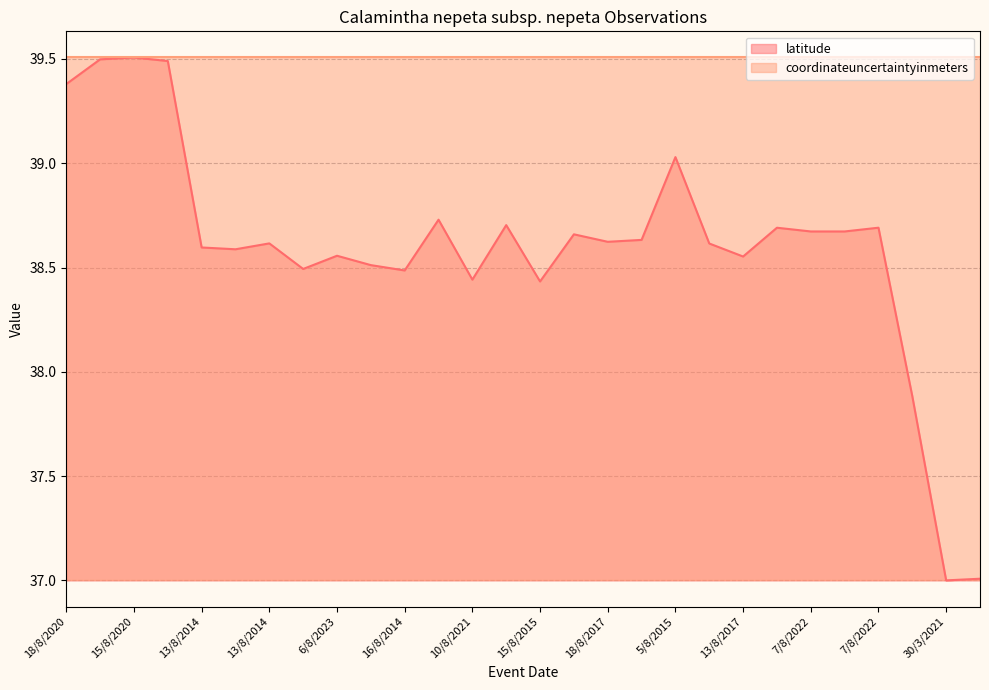

Where is the data nearest to the value 38?

3/8/2016